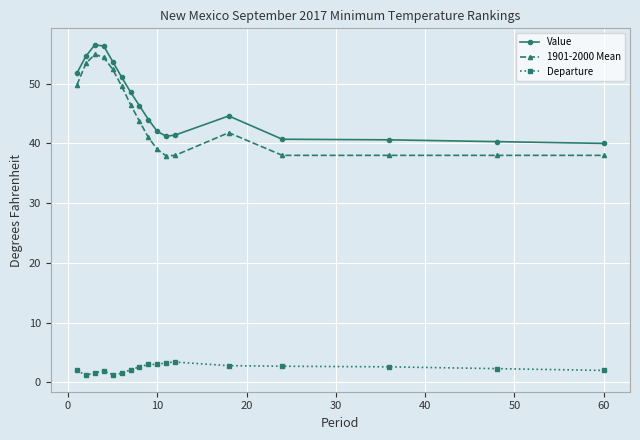

What is the difference between the maximum and minimum values in the Departure series?

2.2